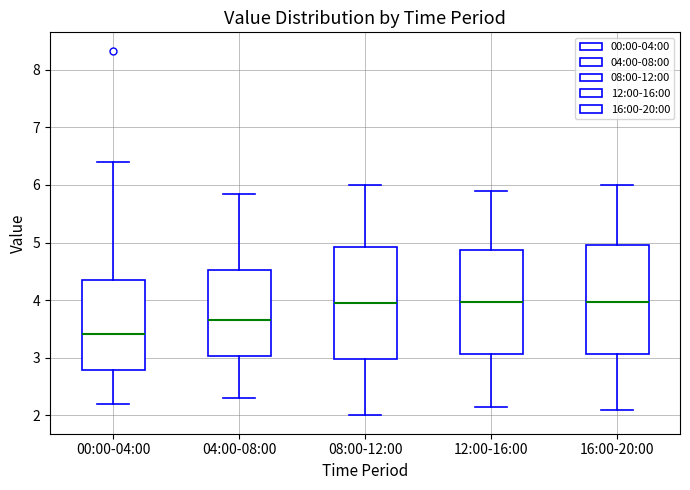

Where does the upper whisker of the box for 00:00-04:00 end on the y-axis? The values are not printed on the chart, so give them approximately, as read against the axis.

6.4